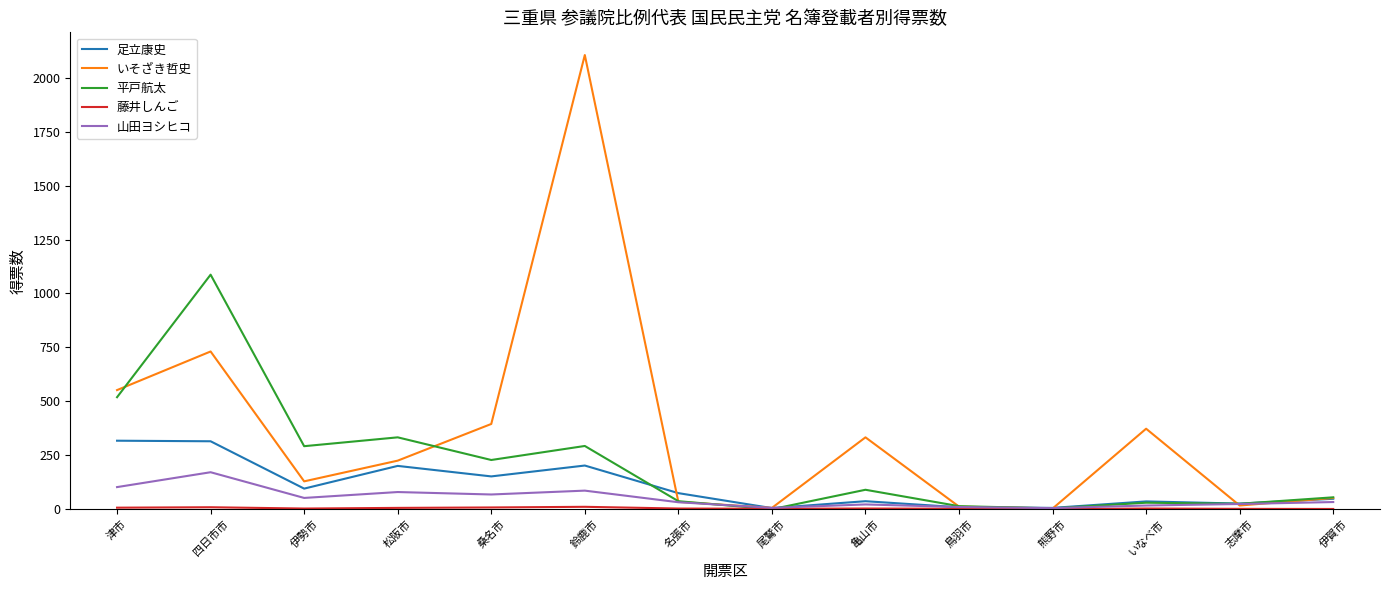

Between 亀山市 and 鳥羽市, which series saw the biggest shift?

いそざき哲史